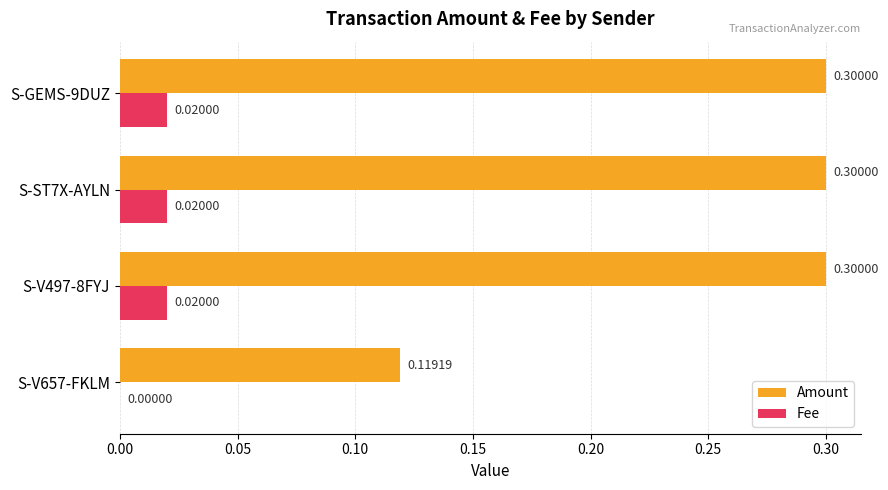

What is the sum of all Amount values?

1.0